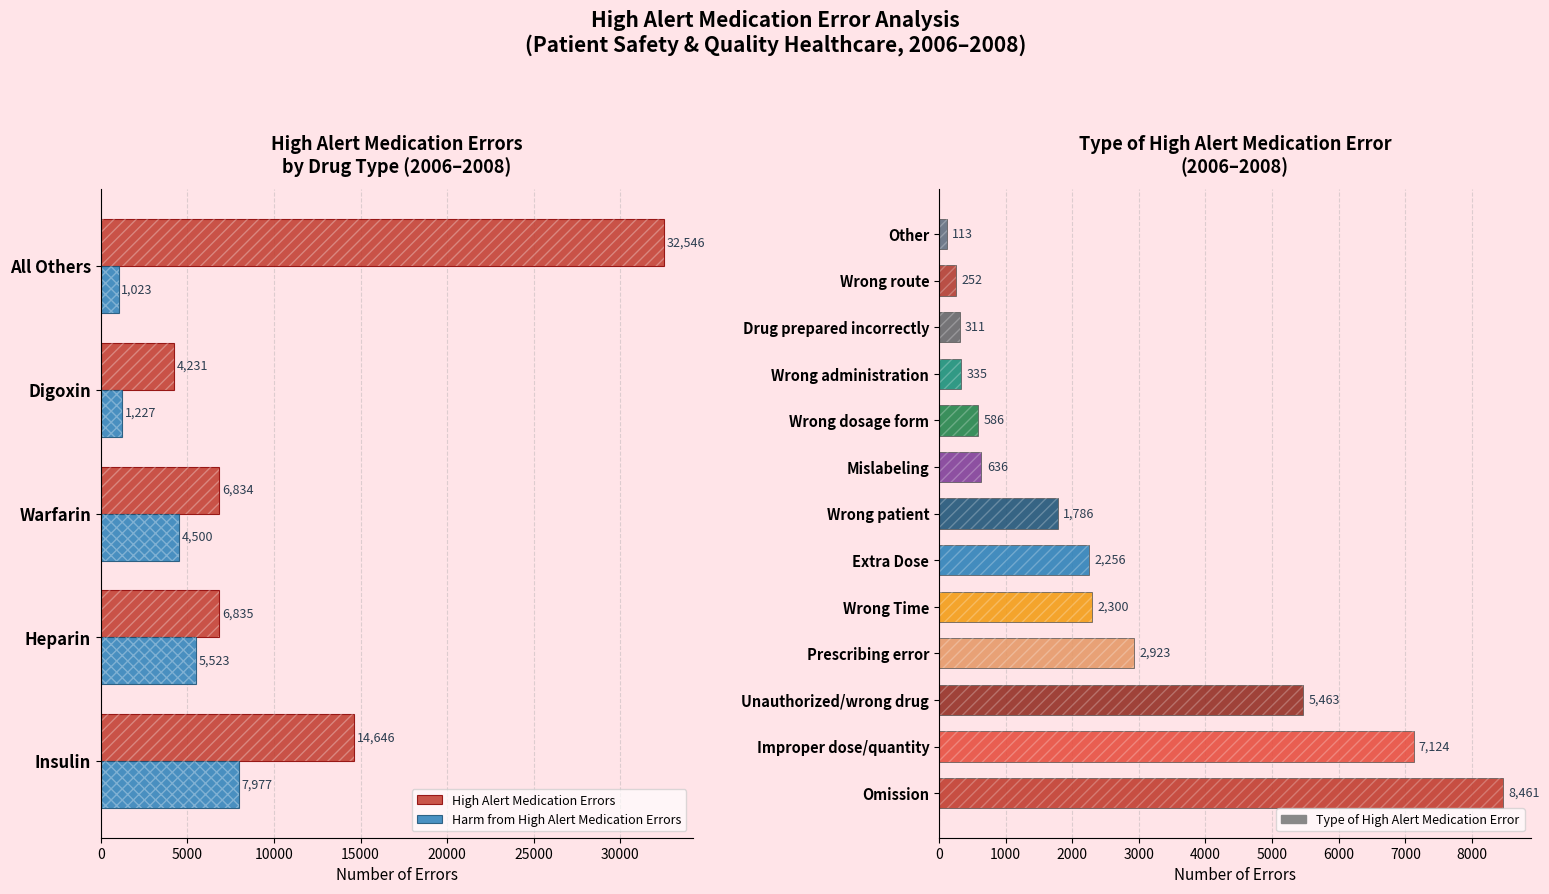

List the series in order of their overall mean, lowest first.

Harm from High Alert Medication Errors, High Alert Medication Errors